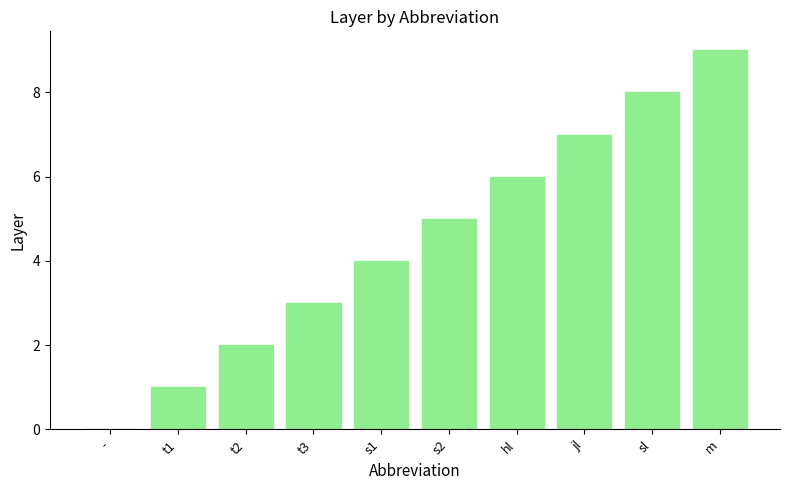

Are the bars grouped side by side (vs. stacked)?

No